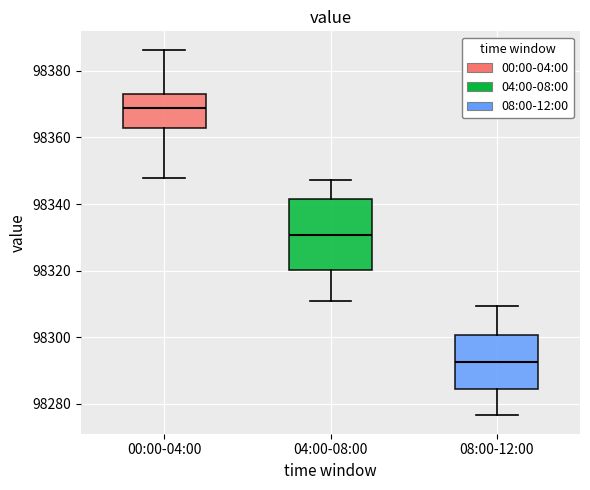

Reading left to right, transcribe this box plot: for each box, give where its median line is, the range the box spans, and where its two whiskers end, as read against the y-axis. The values are not printed on the chart, so give them approximately, as read against the axis.

00:00-04:00: median 98368, box 98362 to 98372, whiskers 98348 to 98386
04:00-08:00: median 98330, box 98320 to 98342, whiskers 98310 to 98348
08:00-12:00: median 98292, box 98284 to 98300, whiskers 98276 to 98310